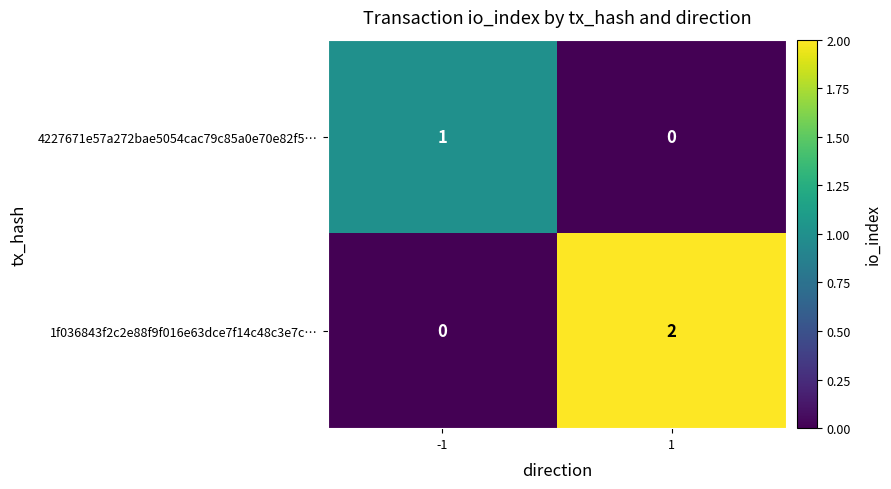

What is the difference between the highest and lowest values at 1?

2